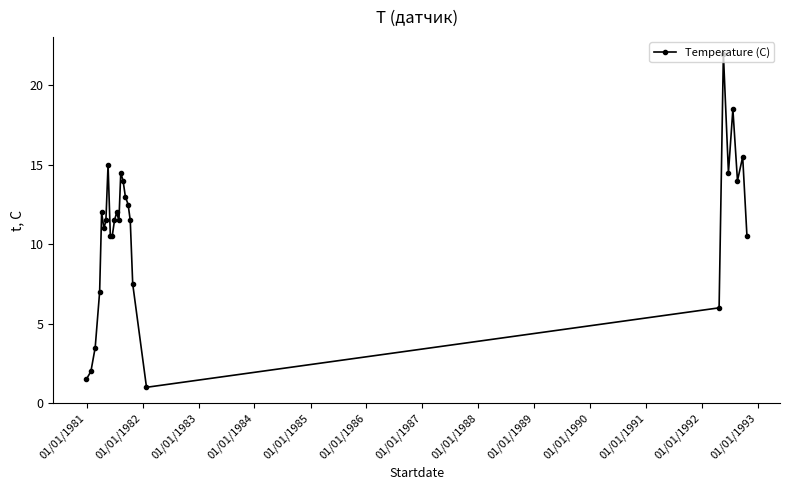

What is the value of the 14th point from the left?

14.5